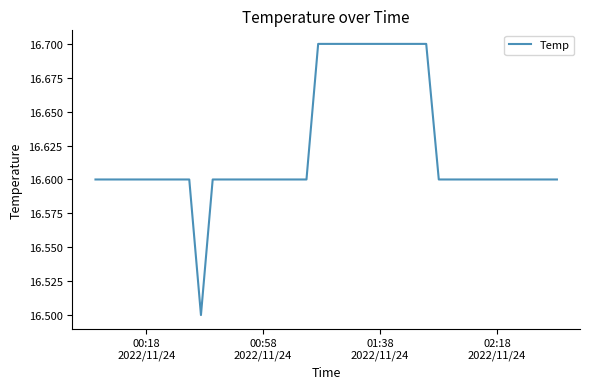

What is the maximum value shown in the chart?

16.7